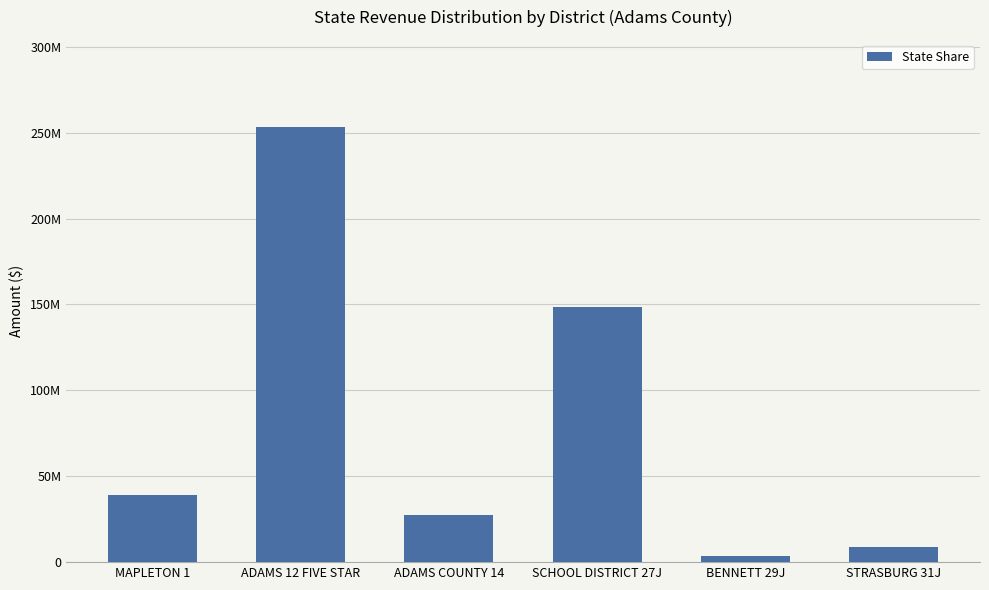

List the labels in order of value, largest first.

ADAMS 12 FIVE STAR, SCHOOL DISTRICT 27J, MAPLETON 1, ADAMS COUNTY 14, STRASBURG 31J, BENNETT 29J